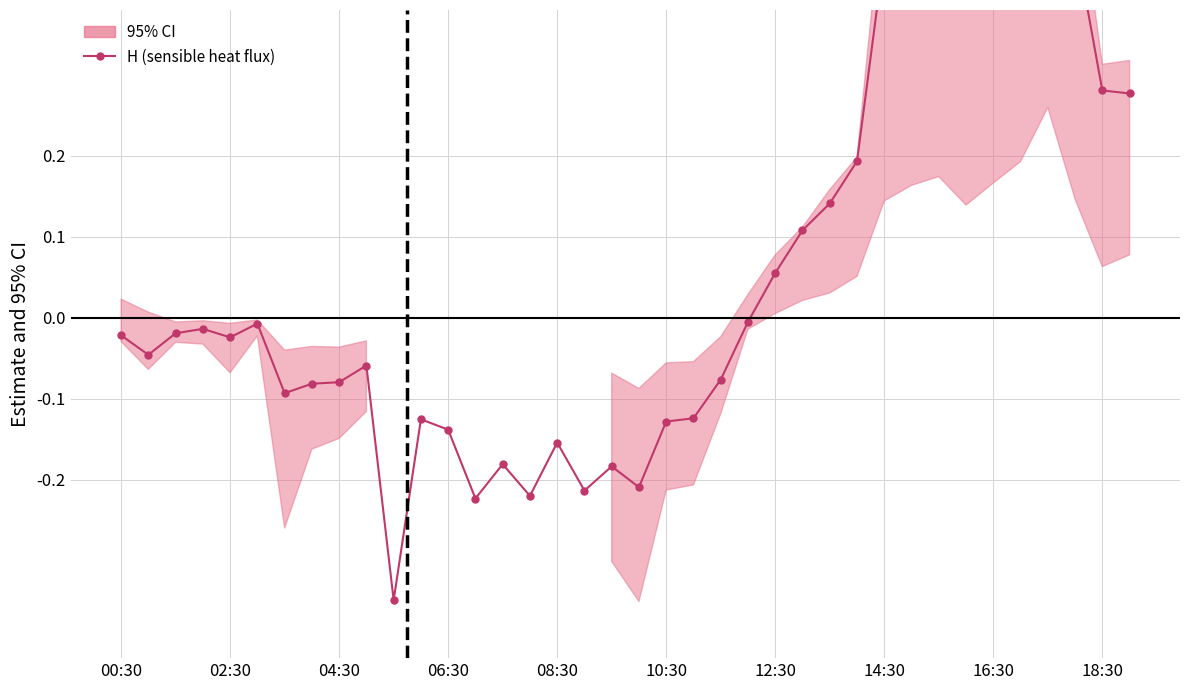

Is it true that the value at 14:30 is -0.1?

False